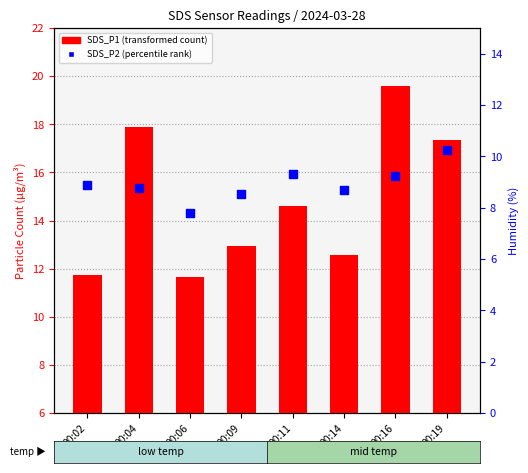

What is the total value across all series at 00:11?

23.9